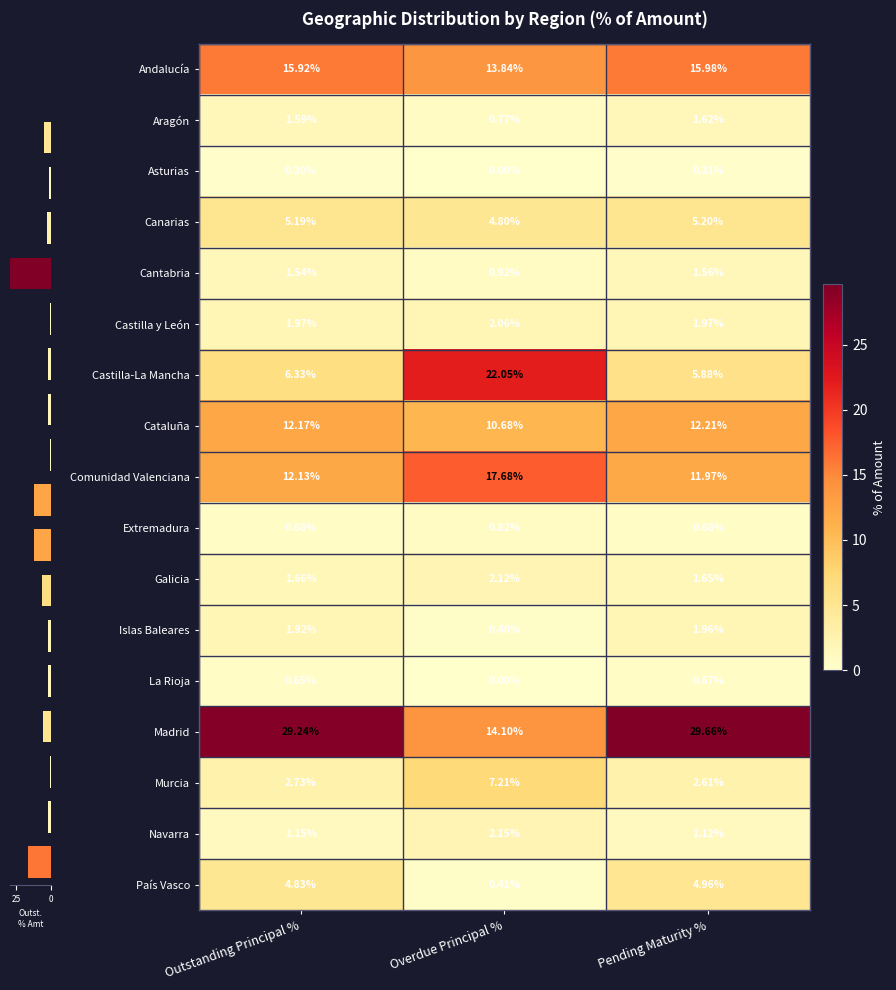

Rank the categories by Murcia value from lowest to highest.

Pending Maturity %, Outstanding Principal %, Overdue Principal %